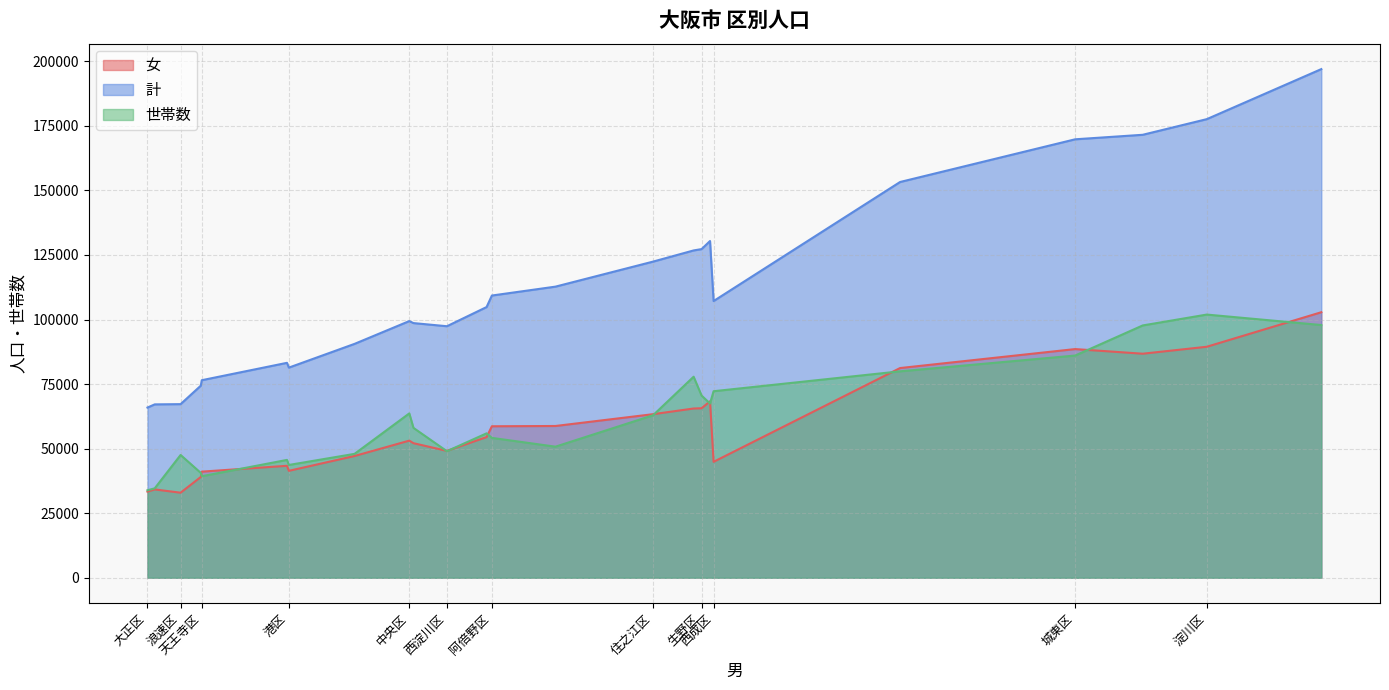

At which category does the chart reach its peak across all series?

平野区